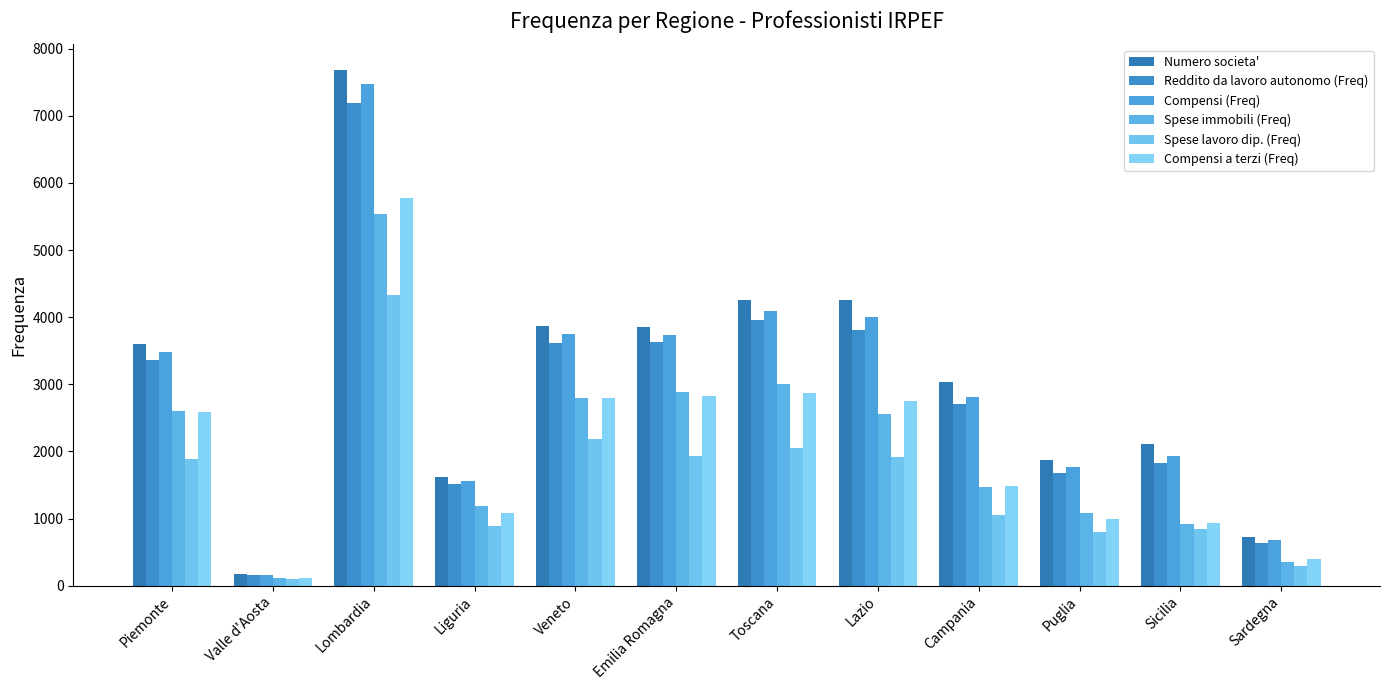

What are all the series names shown in the legend?

Numero societa', Reddito da lavoro autonomo (Freq), Compensi (Freq), Spese immobili (Freq), Spese lavoro dip. (Freq), Compensi a terzi (Freq)